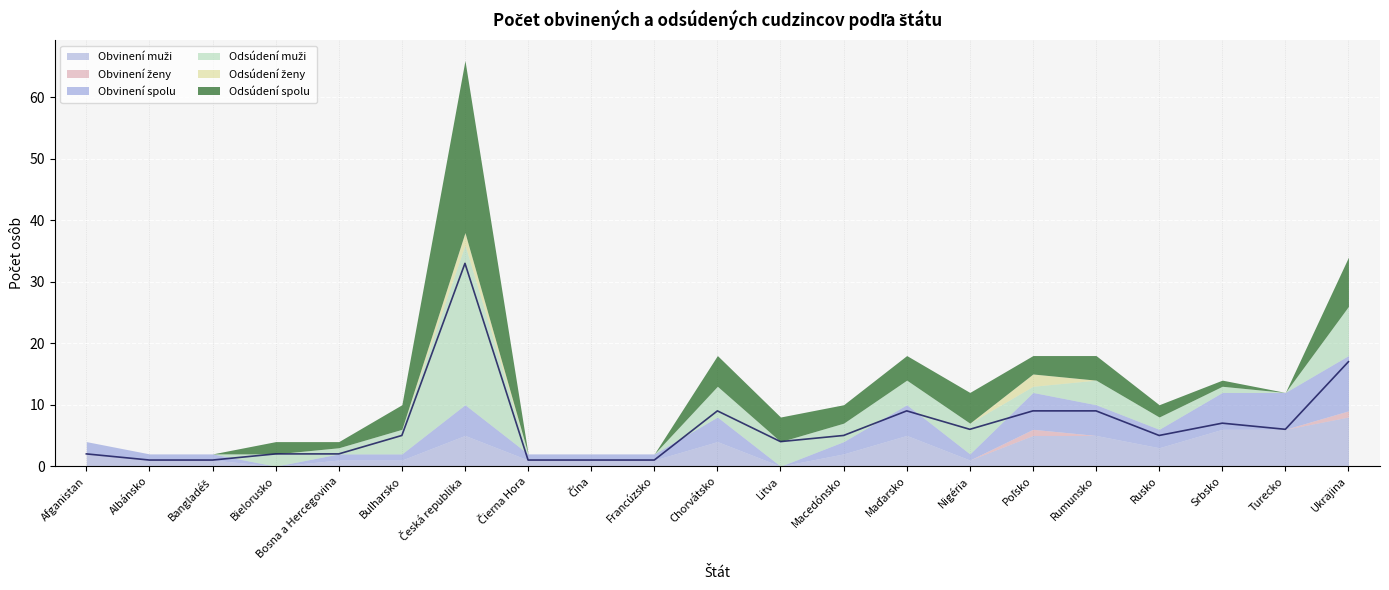

The Odsúdení ženy series shows 1 at Litva. True or false?

False